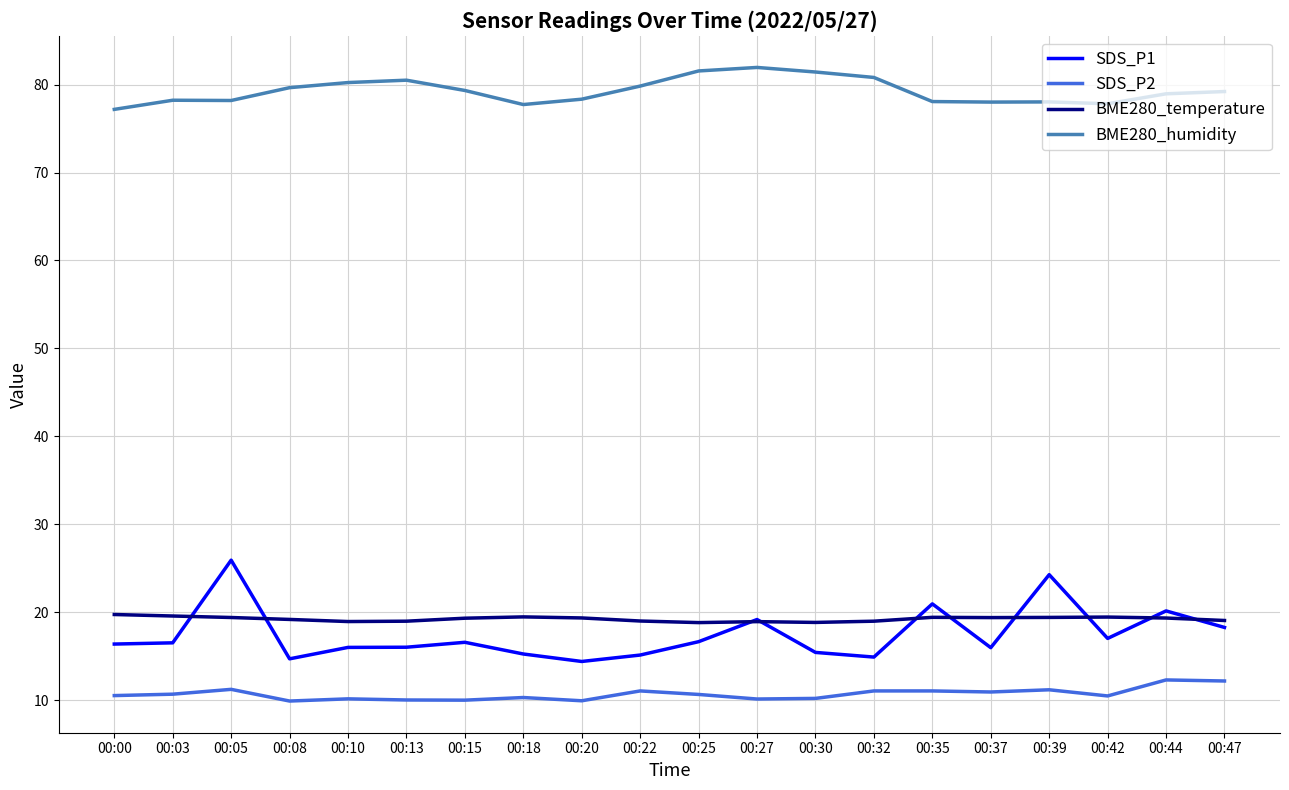

List the series in order of their peak value, lowest first.

SDS_P2, BME280_temperature, SDS_P1, BME280_humidity